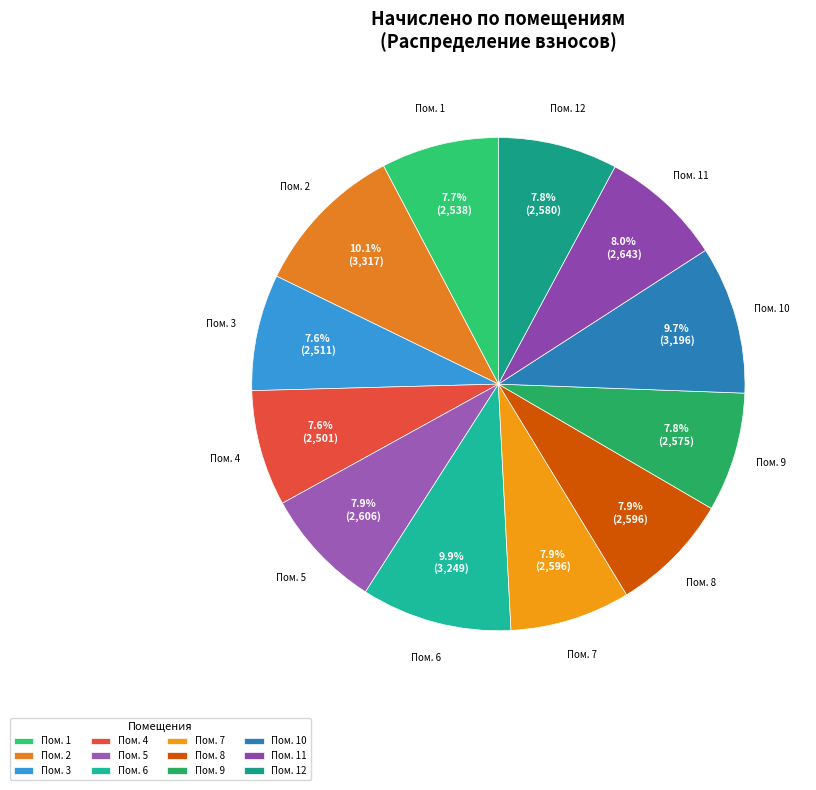

Does Пом. 1 account for over 50% of the chart?

No